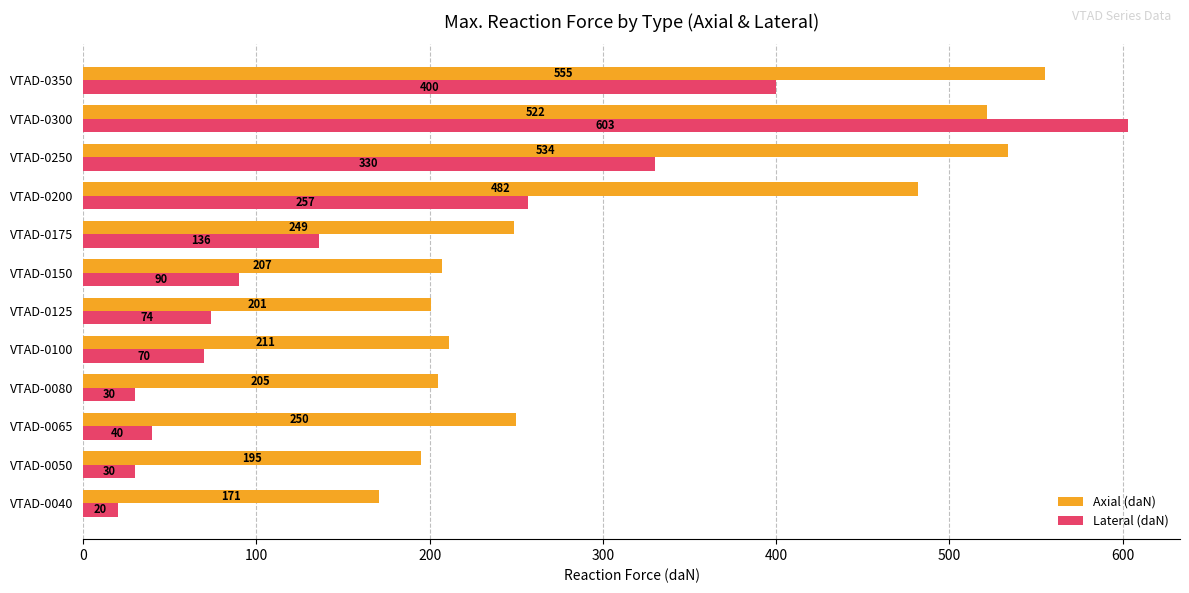

The Lateral (daN) series shows 330 at VTAD-0250. True or false?

True